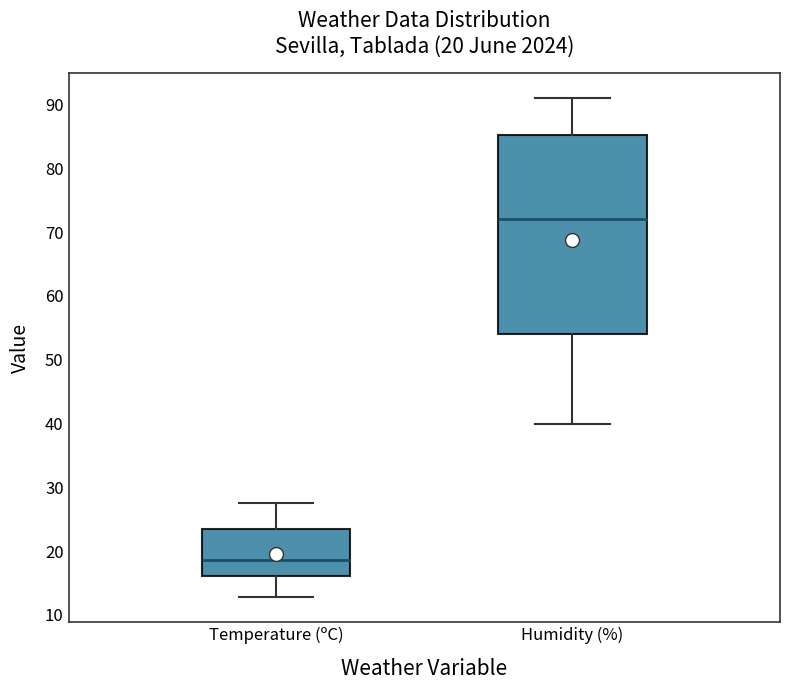

Comparing the boxes themselves (not the whiskers), which one is the tallest?

Humidity (%)